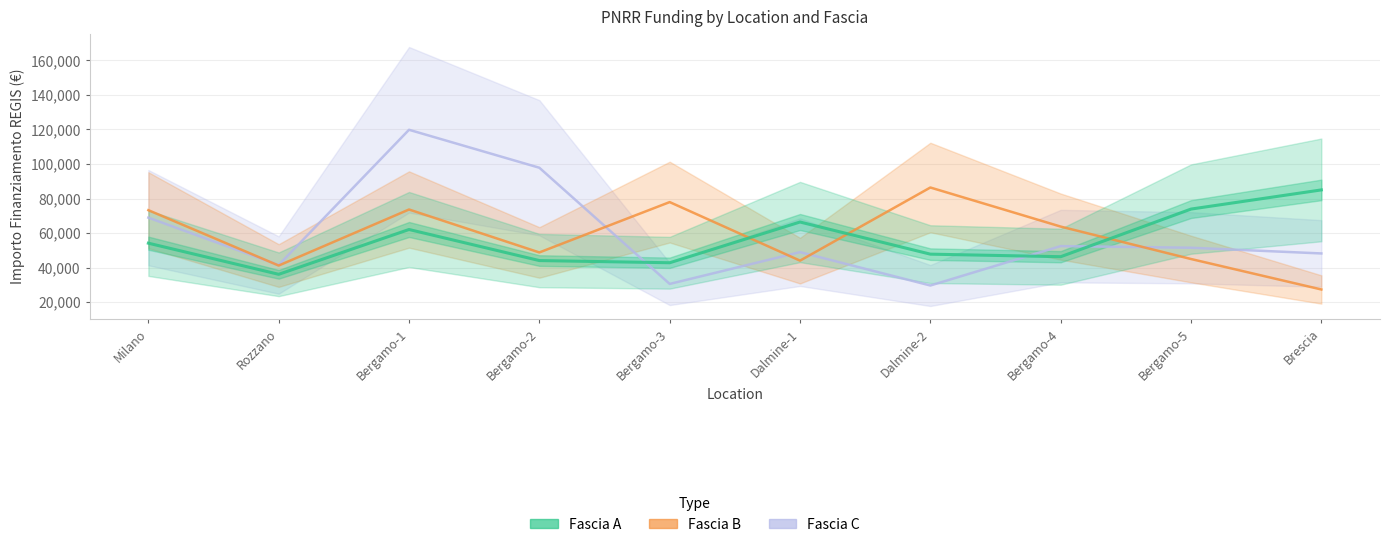

What is the maximum value shown in the chart?

119783.4